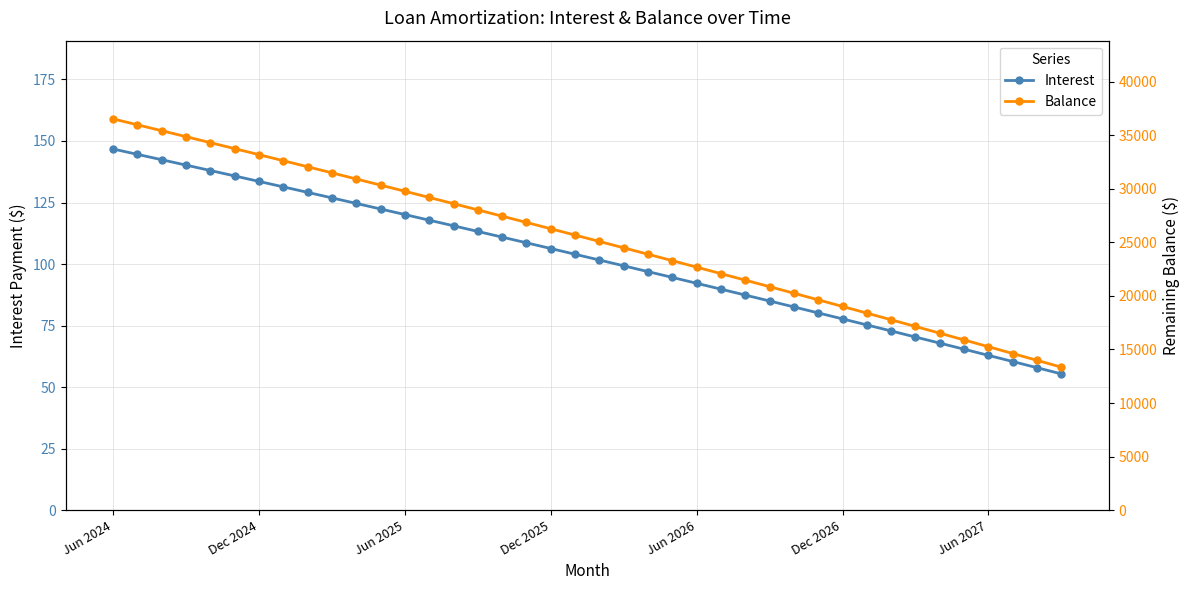

What value does the Balance series have at 20?

25082.0